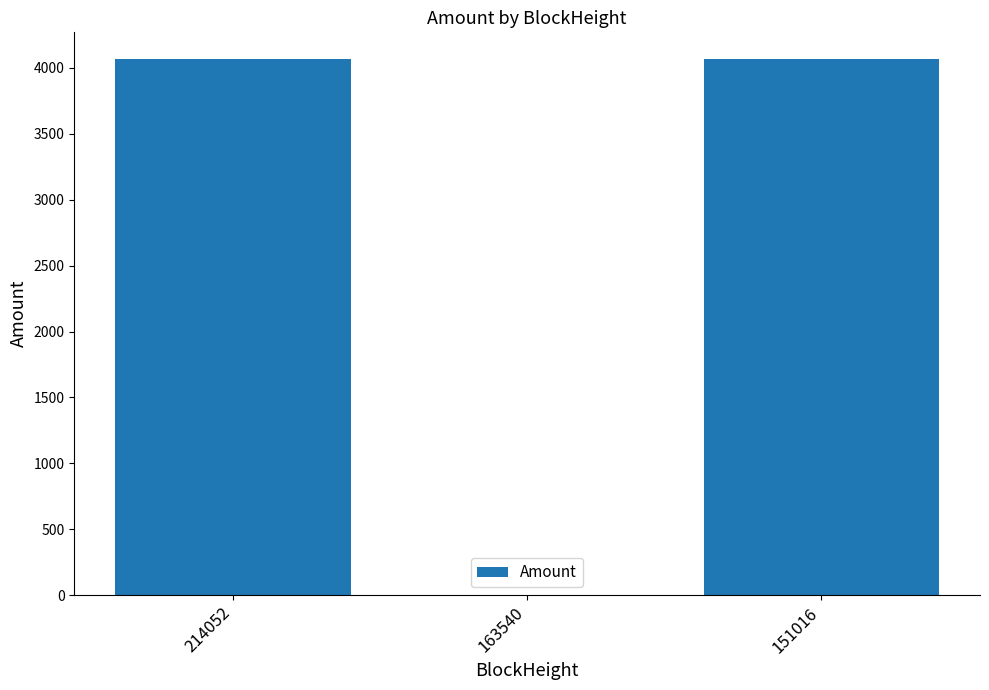

What is the greatest value displayed?

4067.0